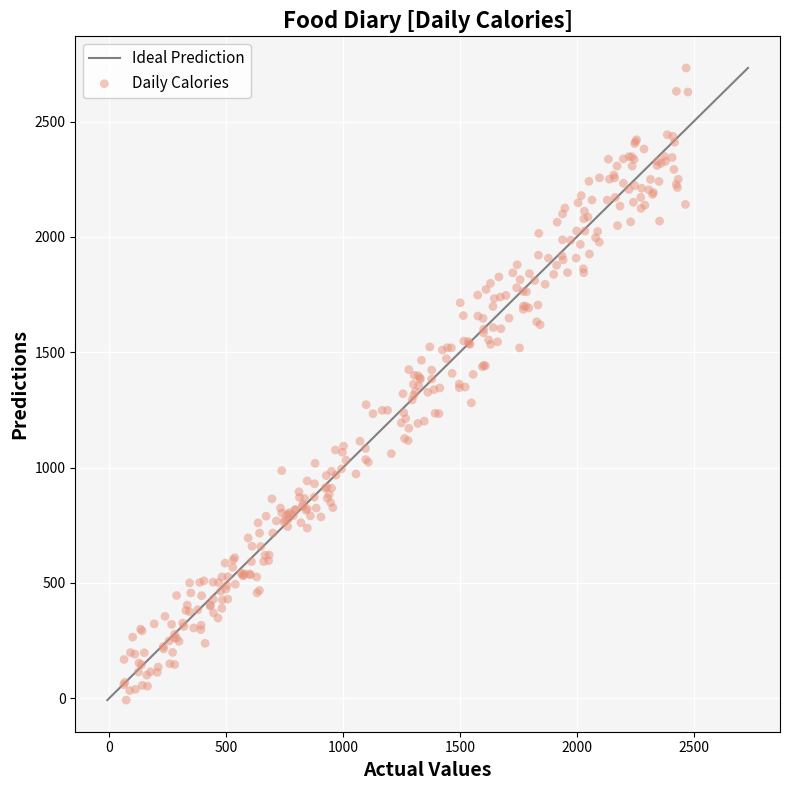

What is the range of X values (max minus min)?

2413.2